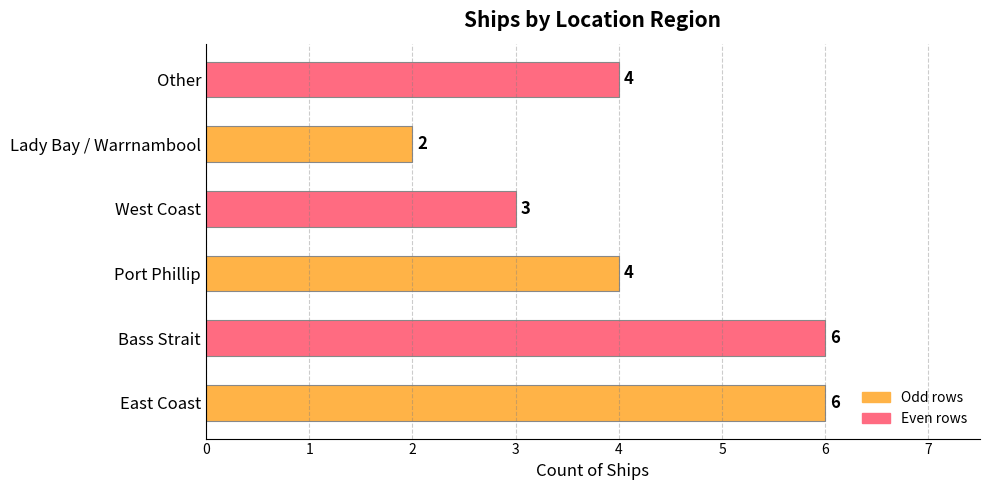

The value at Port Phillip is 7. True or false?

False